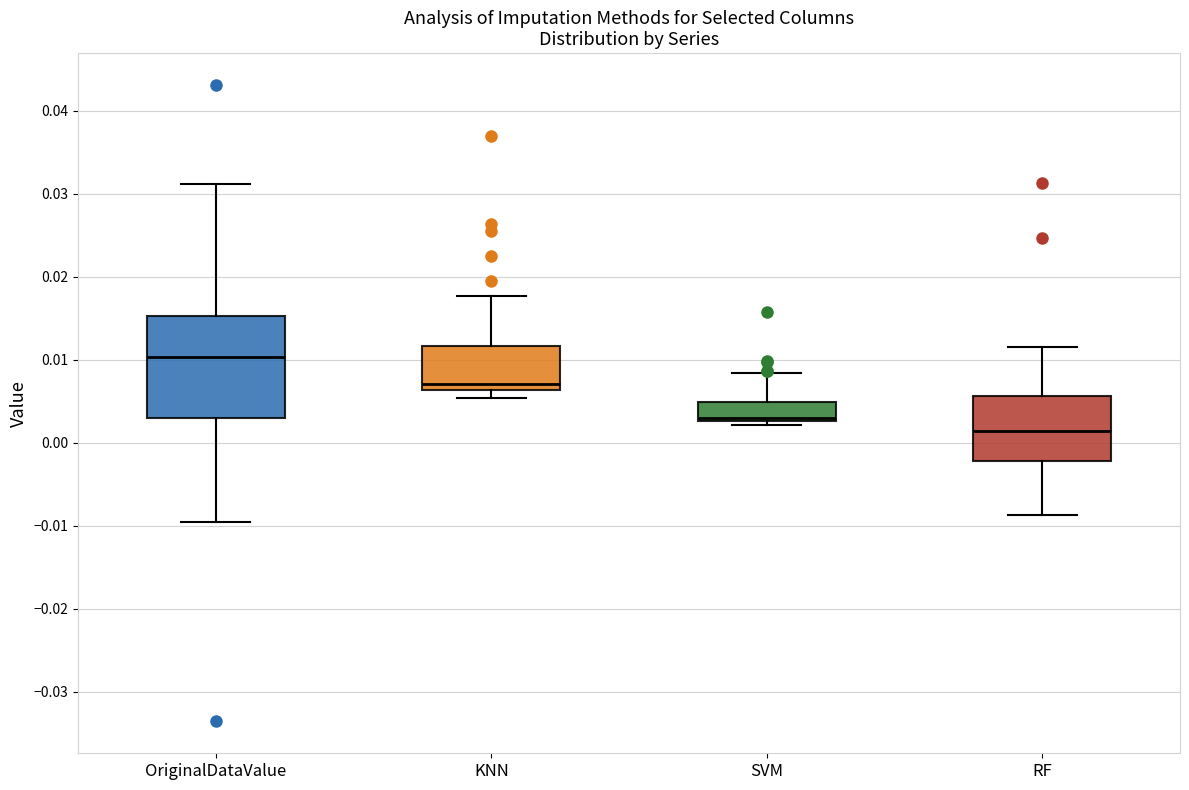

Reading left to right, transcribe this box plot: for each box, give where its median line is, the range the box spans, and where its two whiskers end, as read against the y-axis. The values are not printed on the chart, so give them approximately, as read against the axis.

OriginalDataValue: median 0.010, box 0.003 to 0.015, whiskers -0.010 to 0.031
KNN: median 0.007, box 0.006 to 0.012, whiskers 0.005 to 0.018
SVM: median 0.003 (just above the box's lower edge), box 0.003 to 0.005, whiskers 0.002 to 0.008
RF: median 0.001, box -0.002 to 0.006, whiskers -0.009 to 0.012